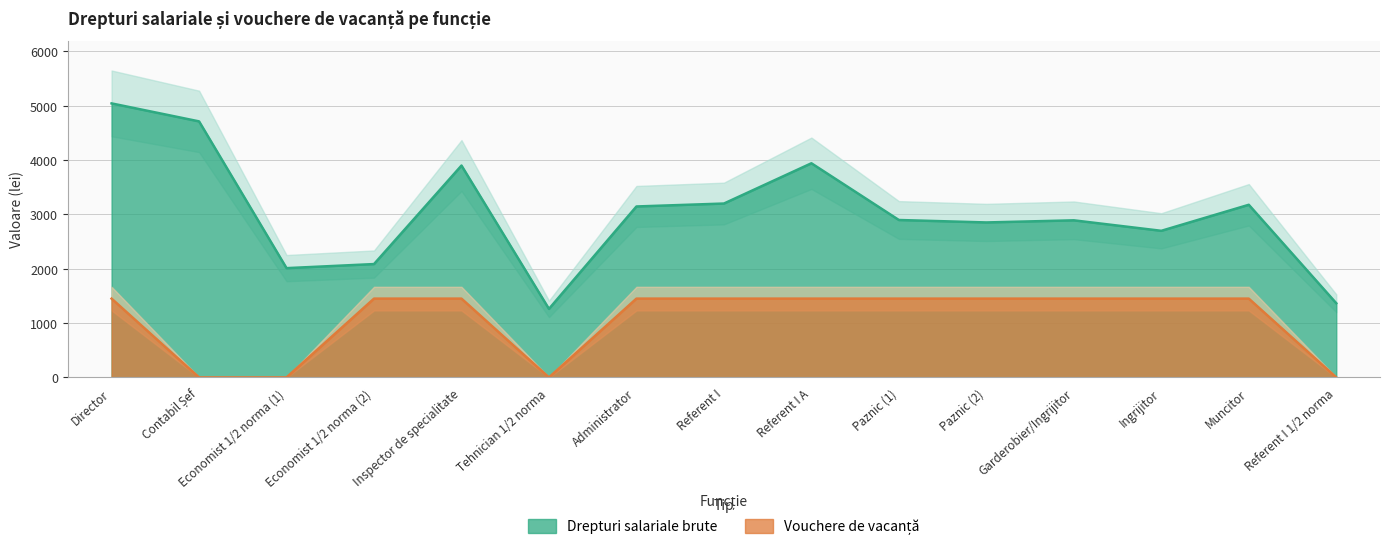

How many lines are shown in the chart?

2